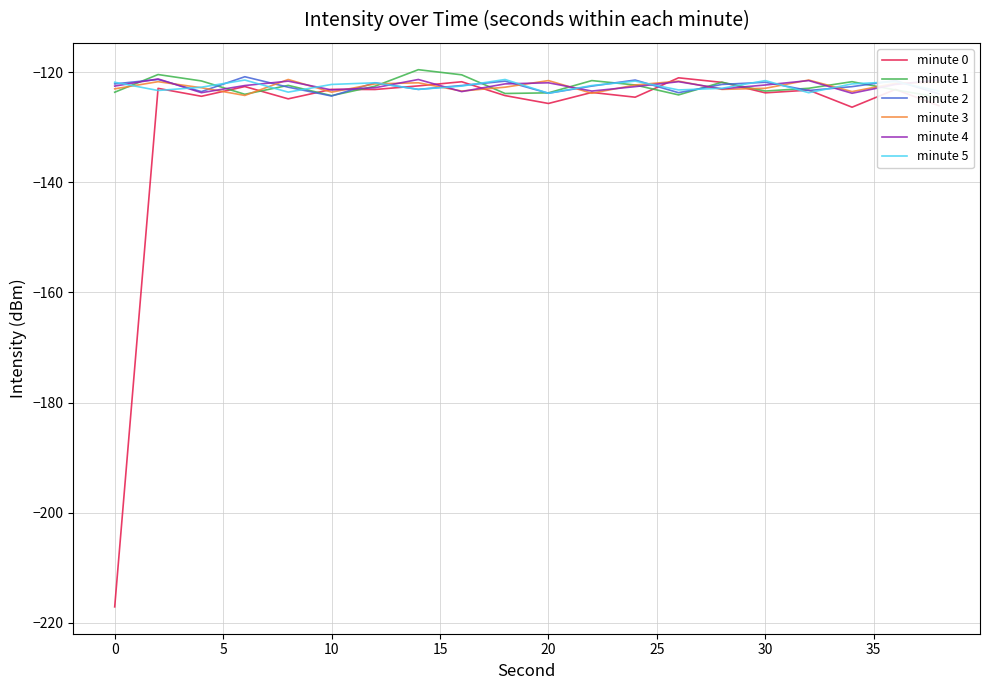

What is the difference between the minute 5 values at 0 and 16?

0.4